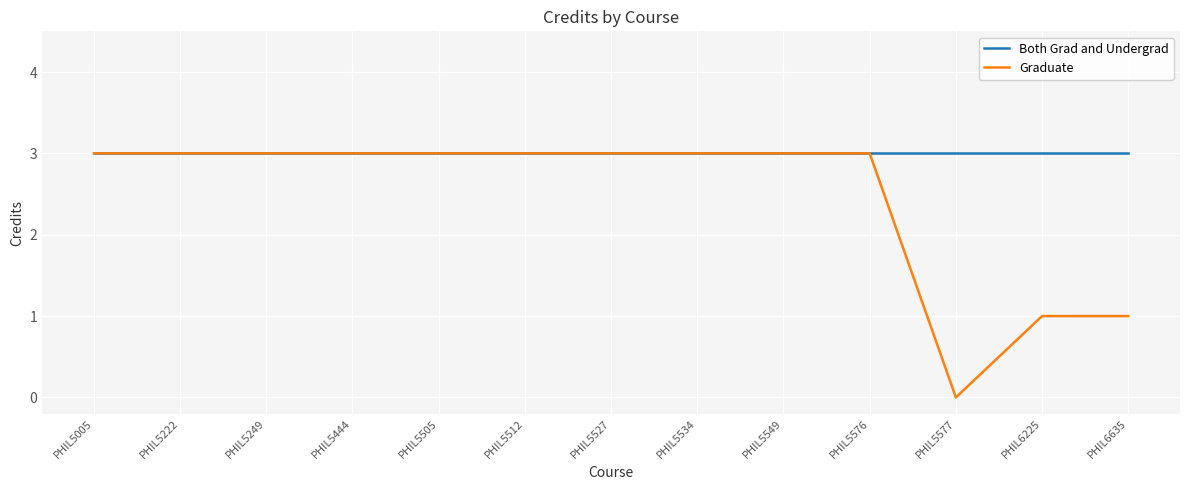

At which label does Graduate reach its minimum?

PHIL5577